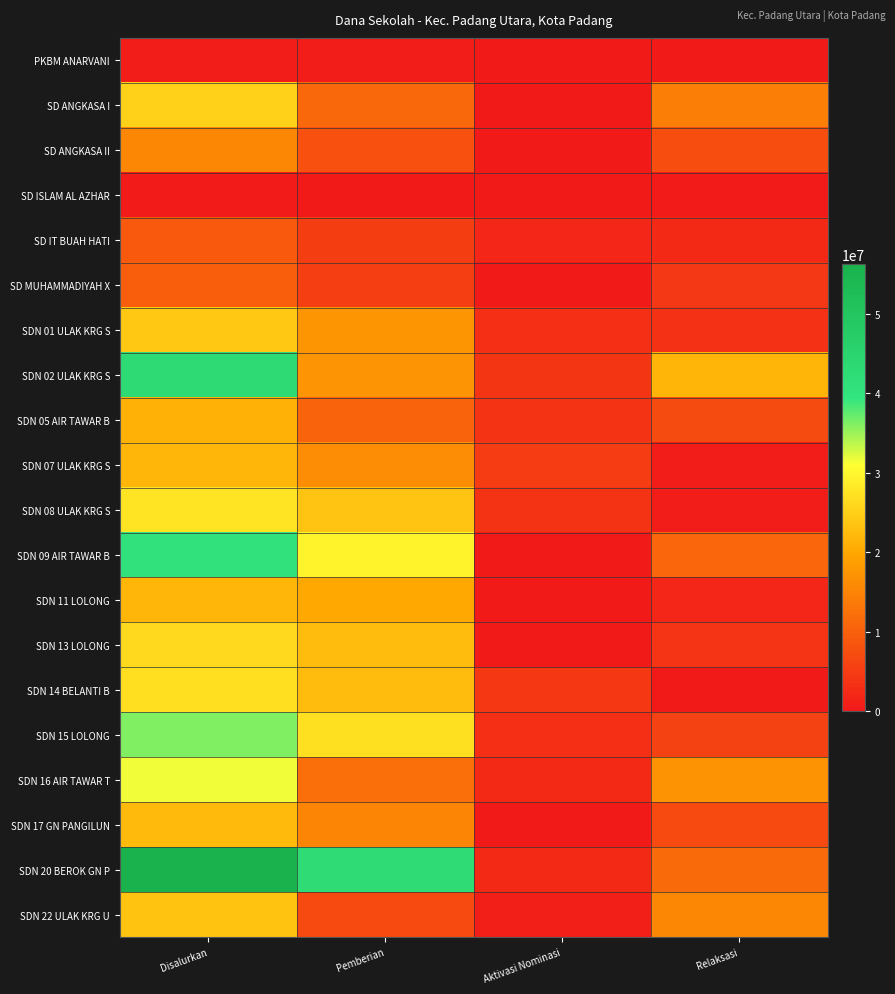

Reading left to right, what are all the values shown in this chart?

PKBM ANARVANI: Disalurkan=450000	Pemberian=450000	Aktivasi Nominasi=0	Relaksasi=0
SD ANGKASA I: Disalurkan=25200000	Pemberian=11025000	Aktivasi Nominasi=0	Relaksasi=14175000
SD ANGKASA II: Disalurkan=15525000	Pemberian=7875000	Aktivasi Nominasi=0	Relaksasi=7650000
SD ISLAM AL AZHAR: Disalurkan=225000	Pemberian=0	Aktivasi Nominasi=0	Relaksasi=225000
SD IT BUAH HATI: Disalurkan=9225000	Pemberian=5175000	Aktivasi Nominasi=1800000	Relaksasi=2250000
SD MUHAMMADIYAH X: Disalurkan=9675000	Pemberian=5400000	Aktivasi Nominasi=0	Relaksasi=4275000
SDN 01 ULAK KRG S: Disalurkan=24075000	Pemberian=17550000	Aktivasi Nominasi=3150000	Relaksasi=3375000
SDN 02 ULAK KRG S: Disalurkan=42975000	Pemberian=17325000	Aktivasi Nominasi=4050000	Relaksasi=21600000
SDN 05 AIR TAWAR B: Disalurkan=21150000	Pemberian=10350000	Aktivasi Nominasi=3600000	Relaksasi=7200000
SDN 07 ULAK KRG S: Disalurkan=21825000	Pemberian=16425000	Aktivasi Nominasi=4950000	Relaksasi=450000
SDN 08 ULAK KRG S: Disalurkan=27675000	Pemberian=23625000	Aktivasi Nominasi=3600000	Relaksasi=450000
SDN 09 AIR TAWAR B: Disalurkan=40275000	Pemberian=29475000	Aktivasi Nominasi=0	Relaksasi=10800000
SDN 11 LOLONG: Disalurkan=21825000	Pemberian=20025000	Aktivasi Nominasi=0	Relaksasi=1800000
SDN 13 LOLONG: Disalurkan=26325000	Pemberian=22500000	Aktivasi Nominasi=0	Relaksasi=3825000
SDN 14 BELANTI B: Disalurkan=27000000	Pemberian=22500000	Aktivasi Nominasi=4500000	Relaksasi=0
SDN 15 LOLONG: Disalurkan=36225000	Pemberian=27225000	Aktivasi Nominasi=3150000	Relaksasi=5850000
SDN 16 AIR TAWAR T: Disalurkan=31500000	Pemberian=12150000	Aktivasi Nominasi=2250000	Relaksasi=17100000
SDN 17 GN PANGILUN: Disalurkan=22275000	Pemberian=15300000	Aktivasi Nominasi=0	Relaksasi=6975000
SDN 20 BEROK GN P: Disalurkan=56250000	Pemberian=42525000	Aktivasi Nominasi=2250000	Relaksasi=11475000
SDN 22 ULAK KRG U: Disalurkan=23400000	Pemberian=6975000	Aktivasi Nominasi=900000	Relaksasi=15525000